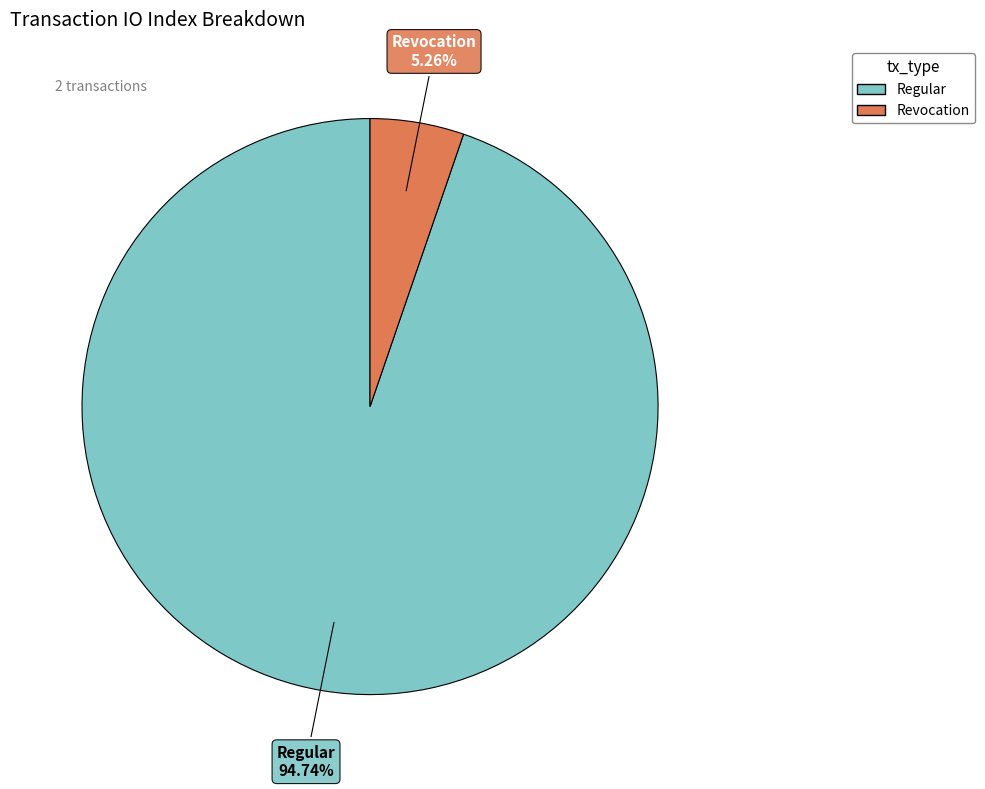

Is there a majority slice in this chart?

Yes